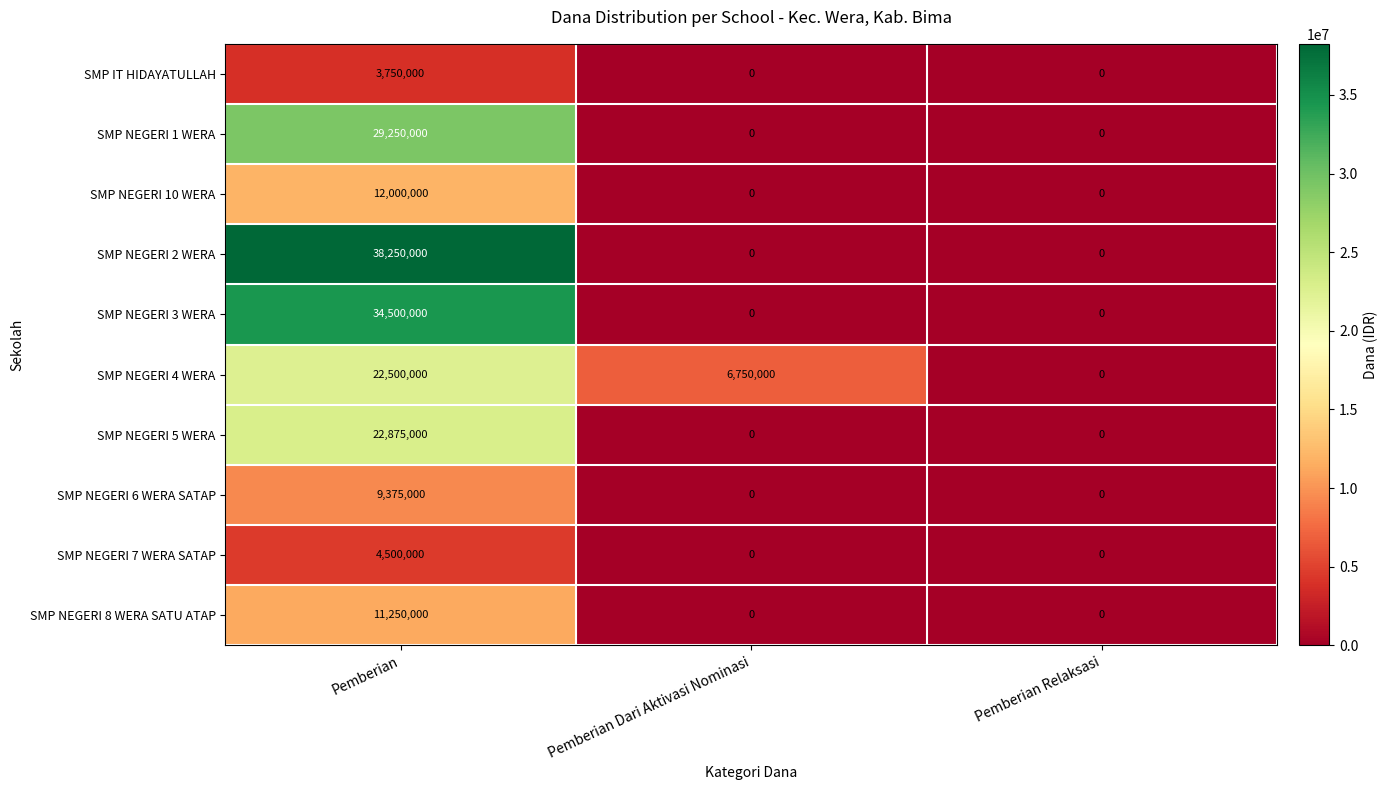

Which series has the widest spread of values?

SMP NEGERI 2 WERA